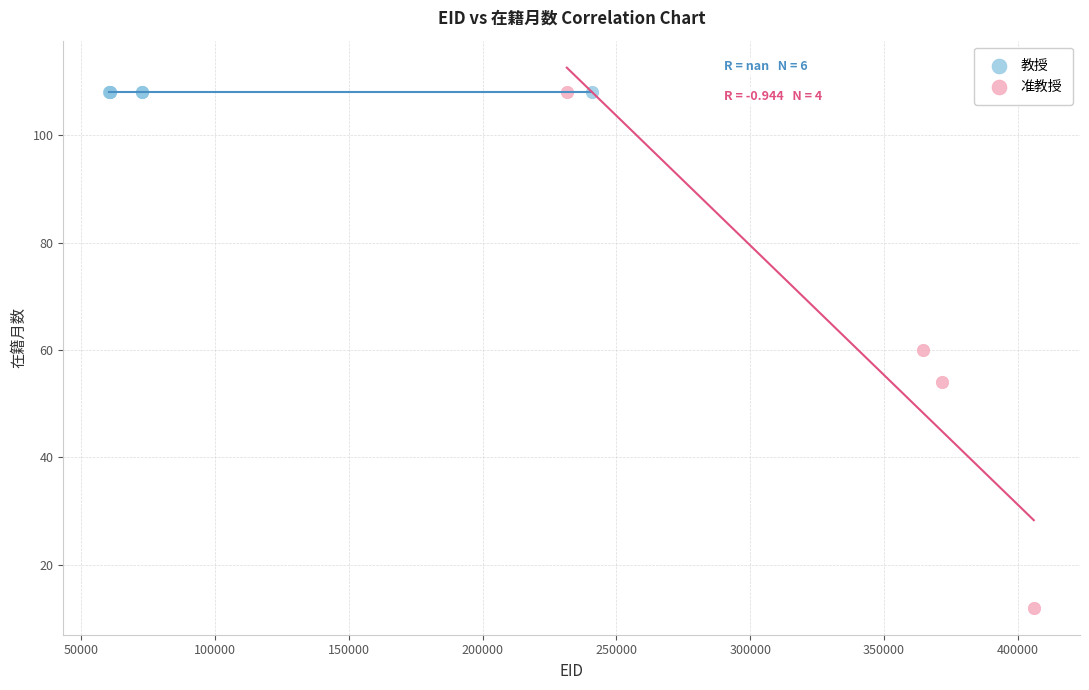

Which series reaches the minimum Y coordinate?

准教授